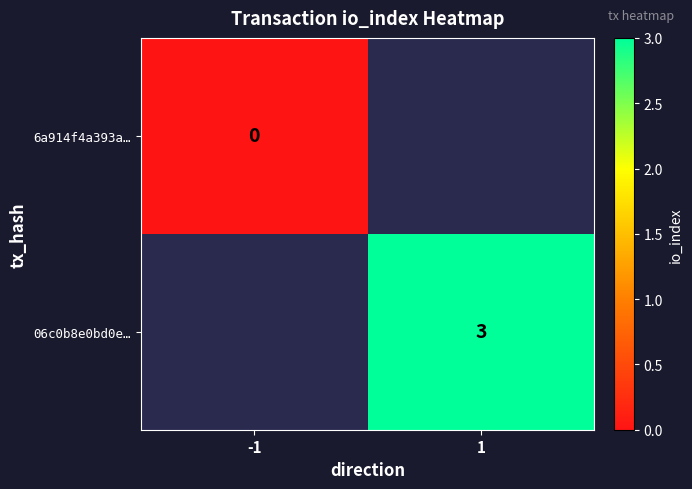

Is it true that 06c0b8e0bd0e… equals 3 at 1?

True